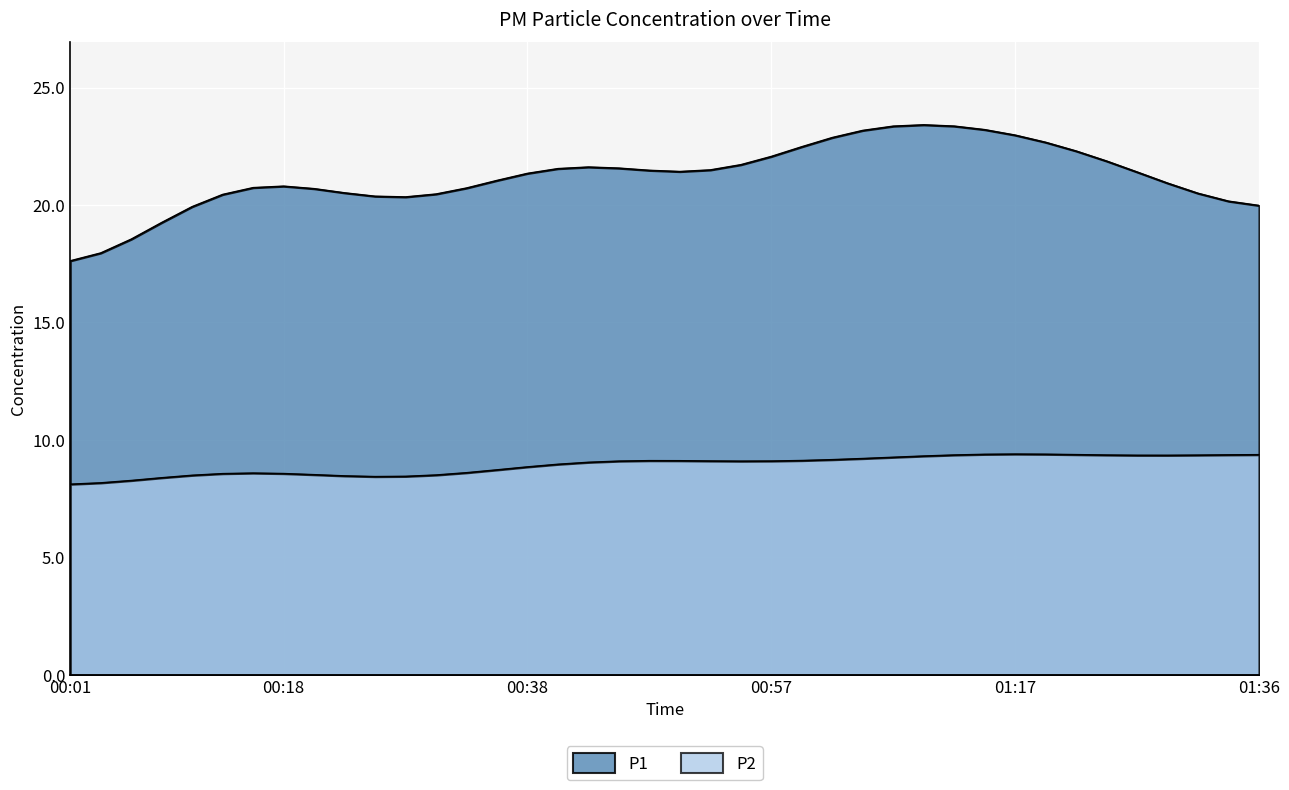

True or false: P2 and P1 intersect in this chart.

False